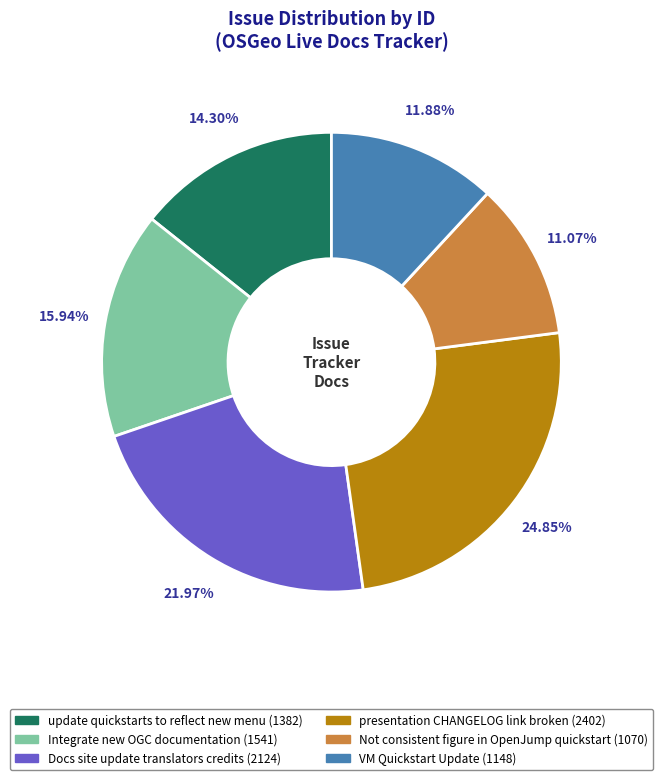

Is the sum of Not consistent figure in OpenJump quickstart and Integrate new OGC documentation greater than half?

No